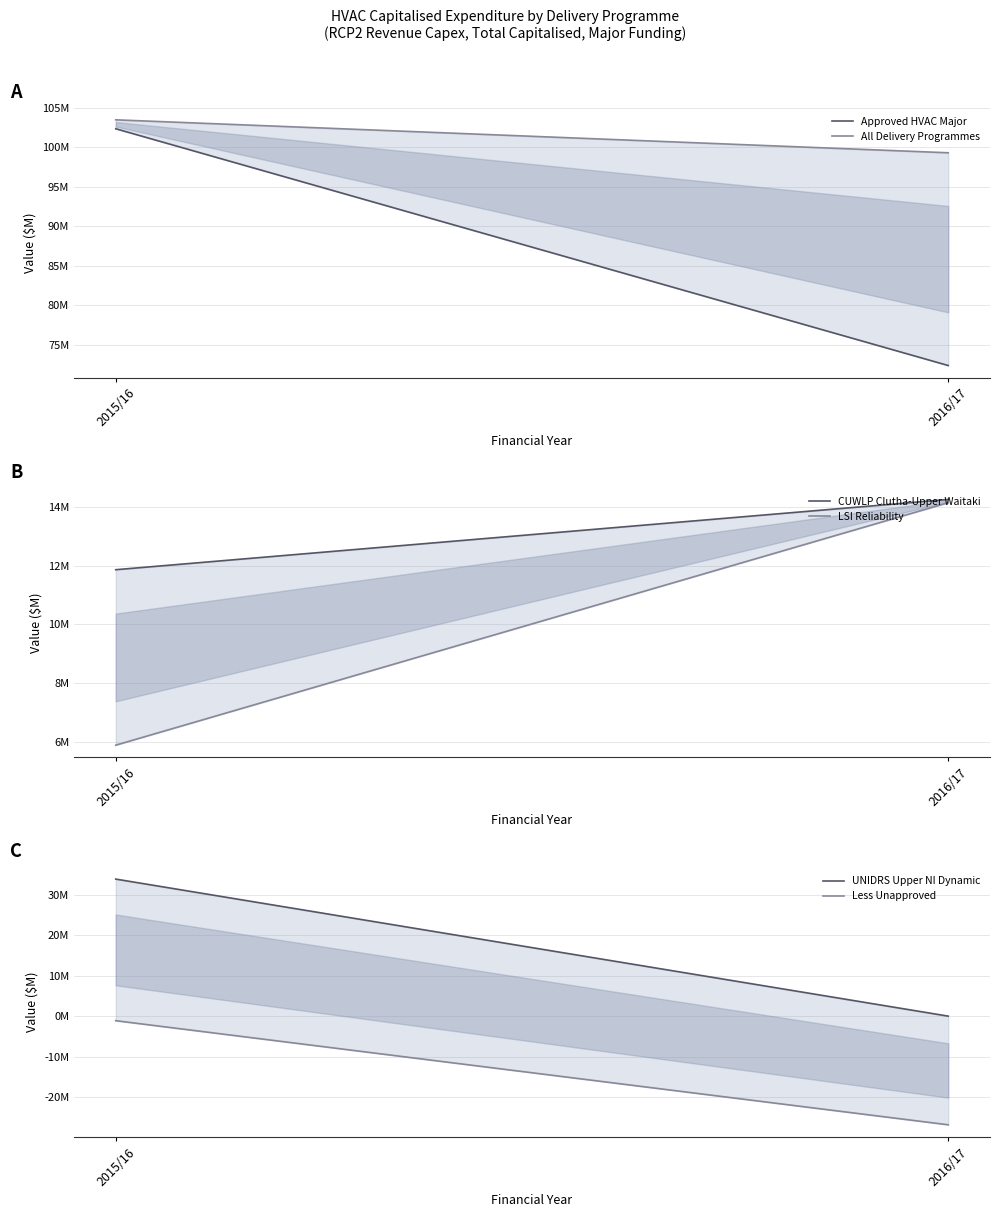

How many categories are shown in the chart?

2